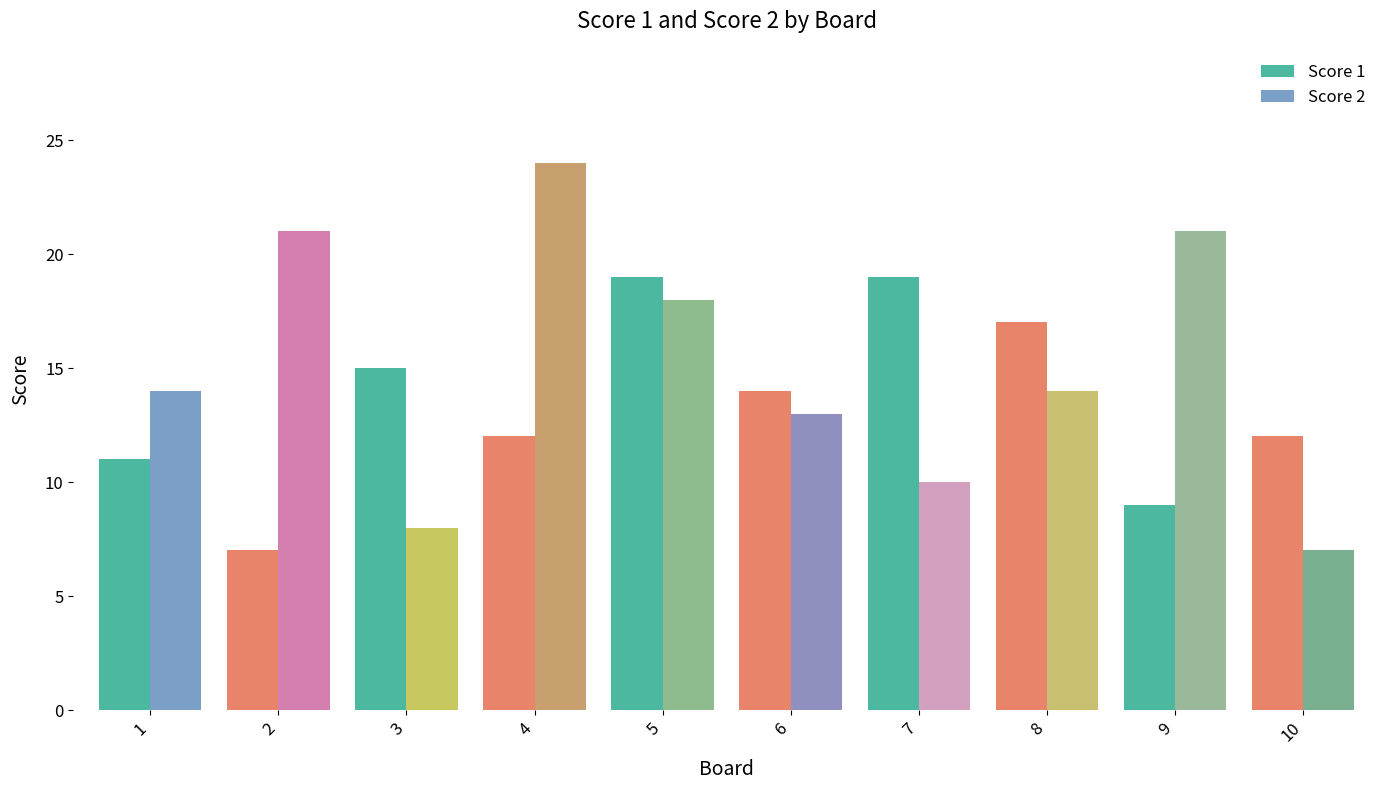

Is it true that Score 2 equals 4 at 1?

False